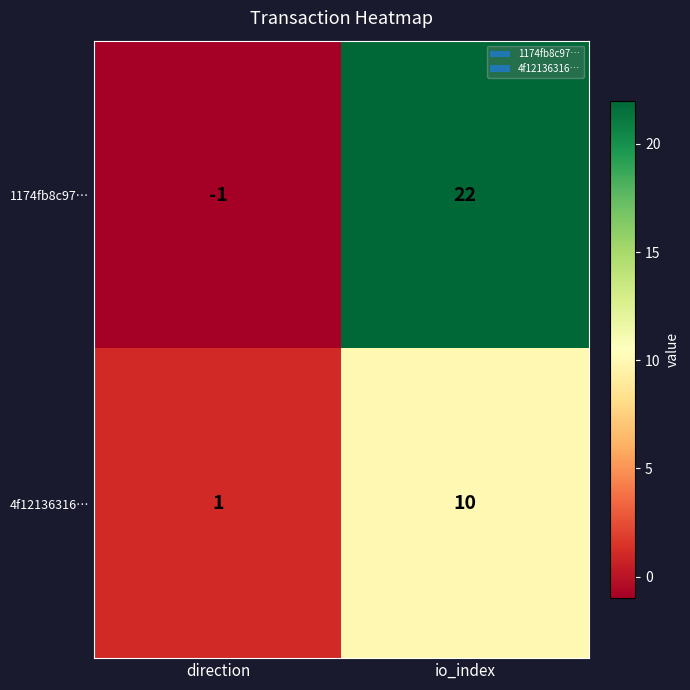

What is the maximum value for 1174fb8c97…?

22